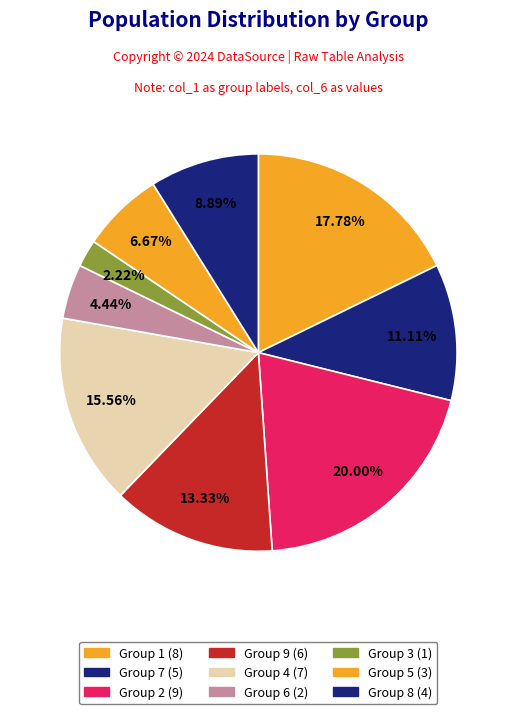

Does any single category account for the majority?

No